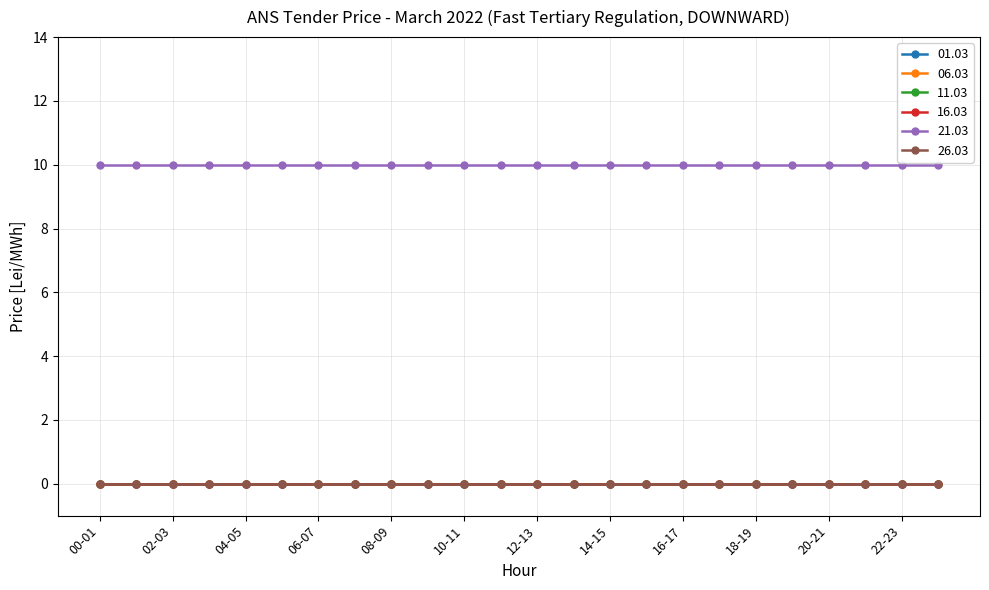

How many lines are shown in the chart?

6